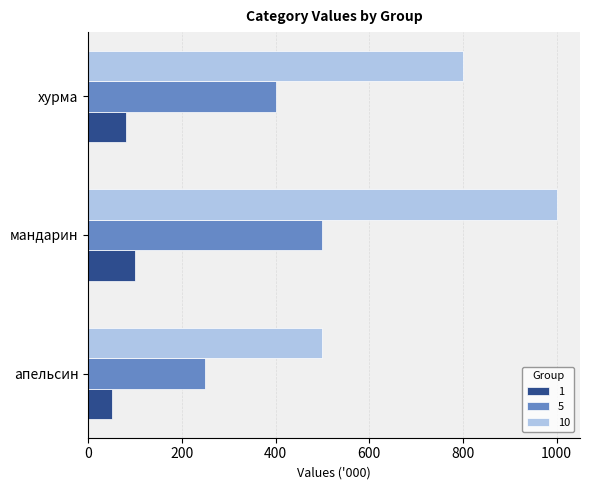

Which series has the largest range (max minus min)?

10